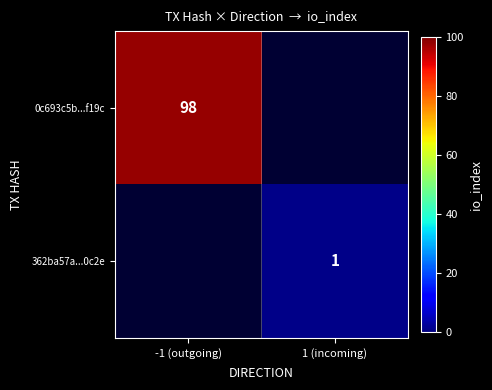

Is it true that 0c693c5b...f19c equals 44.4 at -1 (outgoing)?

False